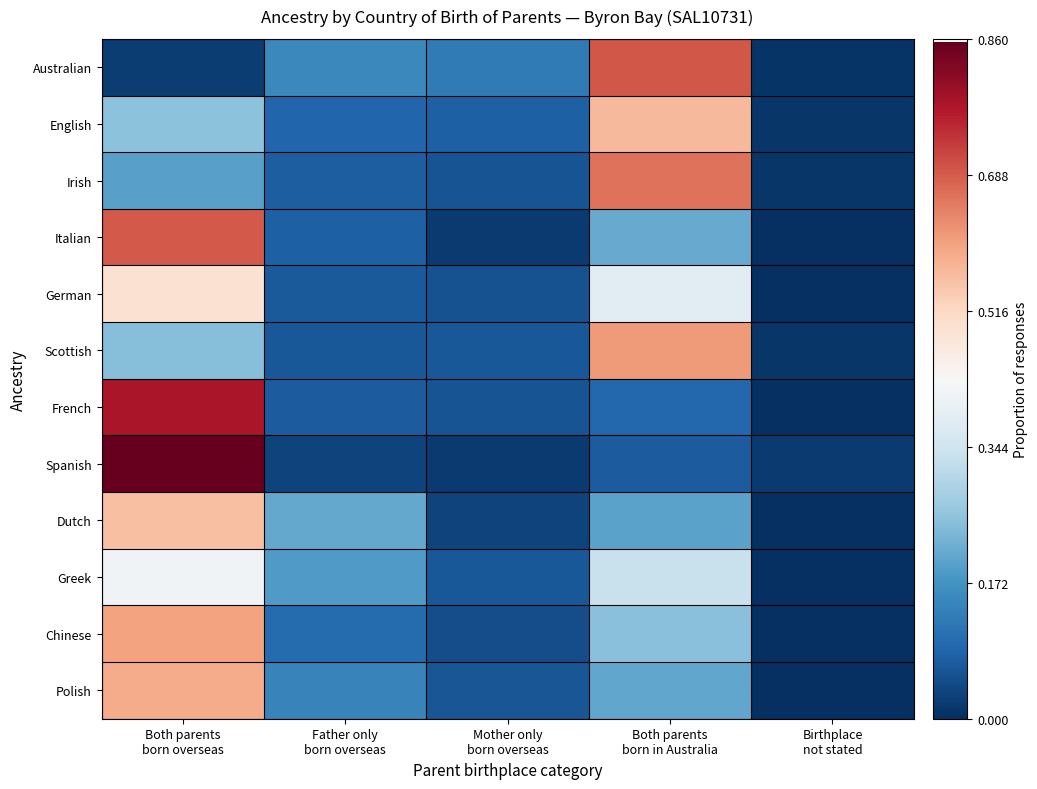

Reading left to right, list all the values displayed in this chart.

Australian: Both parents
born overseas=0.0	Father only
born overseas=0.2	Mother only
born overseas=0.1	Both parents
born in Australia=0.7	Birthplace
not stated=0.0
English: Both parents
born overseas=0.3	Father only
born overseas=0.1	Mother only
born overseas=0.1	Both parents
born in Australia=0.6	Birthplace
not stated=0.0
Irish: Both parents
born overseas=0.2	Father only
born overseas=0.1	Mother only
born overseas=0.1	Both parents
born in Australia=0.7	Birthplace
not stated=0.0
Italian: Both parents
born overseas=0.7	Father only
born overseas=0.1	Mother only
born overseas=0.0	Both parents
born in Australia=0.2	Birthplace
not stated=0.0
German: Both parents
born overseas=0.5	Father only
born overseas=0.1	Mother only
born overseas=0.1	Both parents
born in Australia=0.4	Birthplace
not stated=0.0
Scottish: Both parents
born overseas=0.2	Father only
born overseas=0.1	Mother only
born overseas=0.1	Both parents
born in Australia=0.6	Birthplace
not stated=0.0
French: Both parents
born overseas=0.8	Father only
born overseas=0.1	Mother only
born overseas=0.1	Both parents
born in Australia=0.1	Birthplace
not stated=0.0
Spanish: Both parents
born overseas=0.9	Father only
born overseas=0.0	Mother only
born overseas=0.0	Both parents
born in Australia=0.1	Birthplace
not stated=0.0
Dutch: Both parents
born overseas=0.6	Father only
born overseas=0.2	Mother only
born overseas=0.0	Both parents
born in Australia=0.2	Birthplace
not stated=0.0
Greek: Both parents
born overseas=0.4	Father only
born overseas=0.2	Mother only
born overseas=0.1	Both parents
born in Australia=0.3	Birthplace
not stated=0.0
Chinese: Both parents
born overseas=0.6	Father only
born overseas=0.1	Mother only
born overseas=0.0	Both parents
born in Australia=0.2	Birthplace
not stated=0.0
Polish: Both parents
born overseas=0.6	Father only
born overseas=0.1	Mother only
born overseas=0.1	Both parents
born in Australia=0.2	Birthplace
not stated=0.0